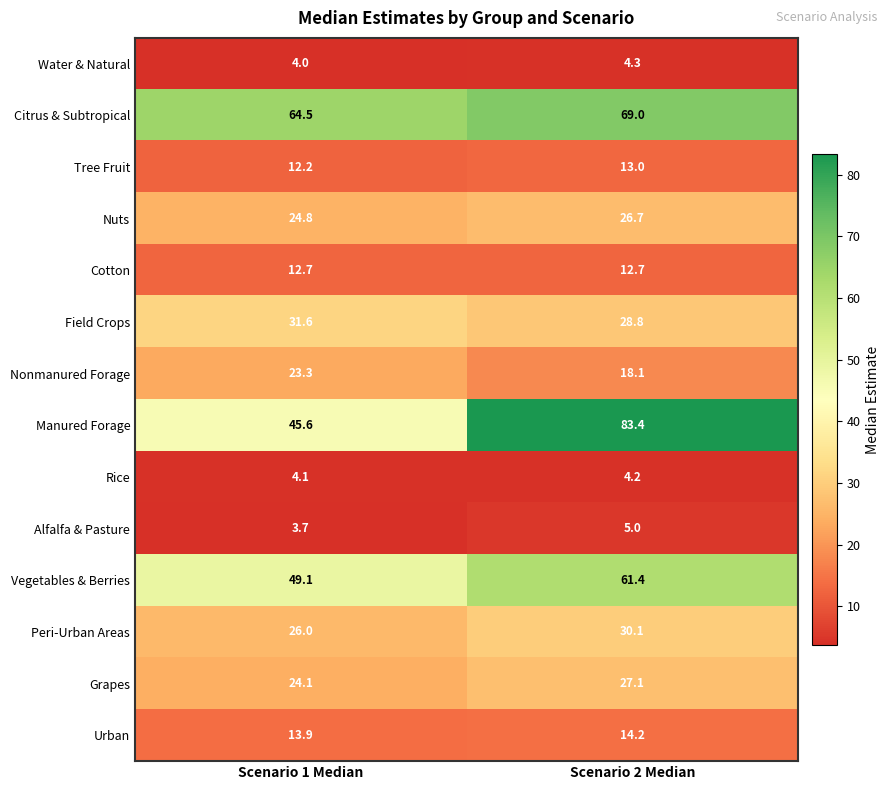

What is the maximum value shown in the chart?

83.4